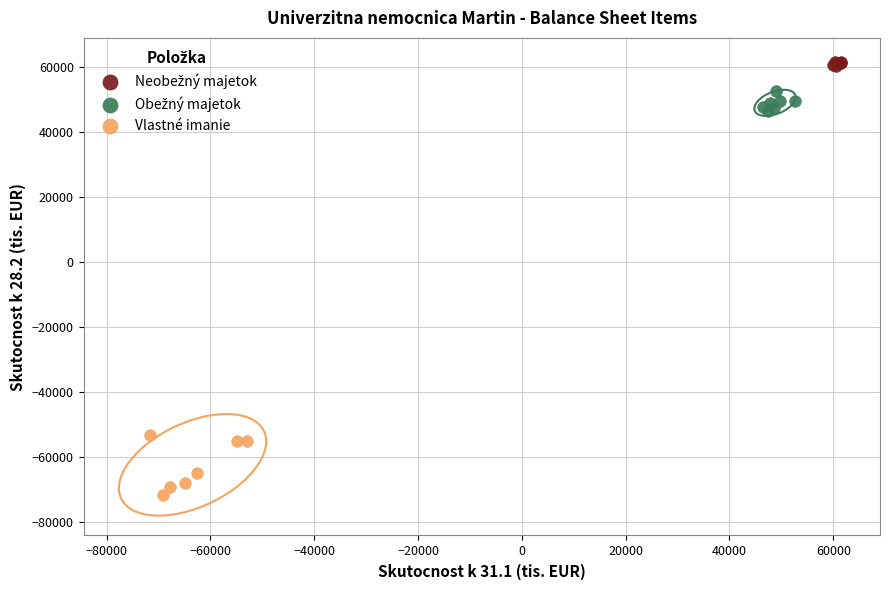

Which series has the widest spread of Y values?

Vlastné imanie